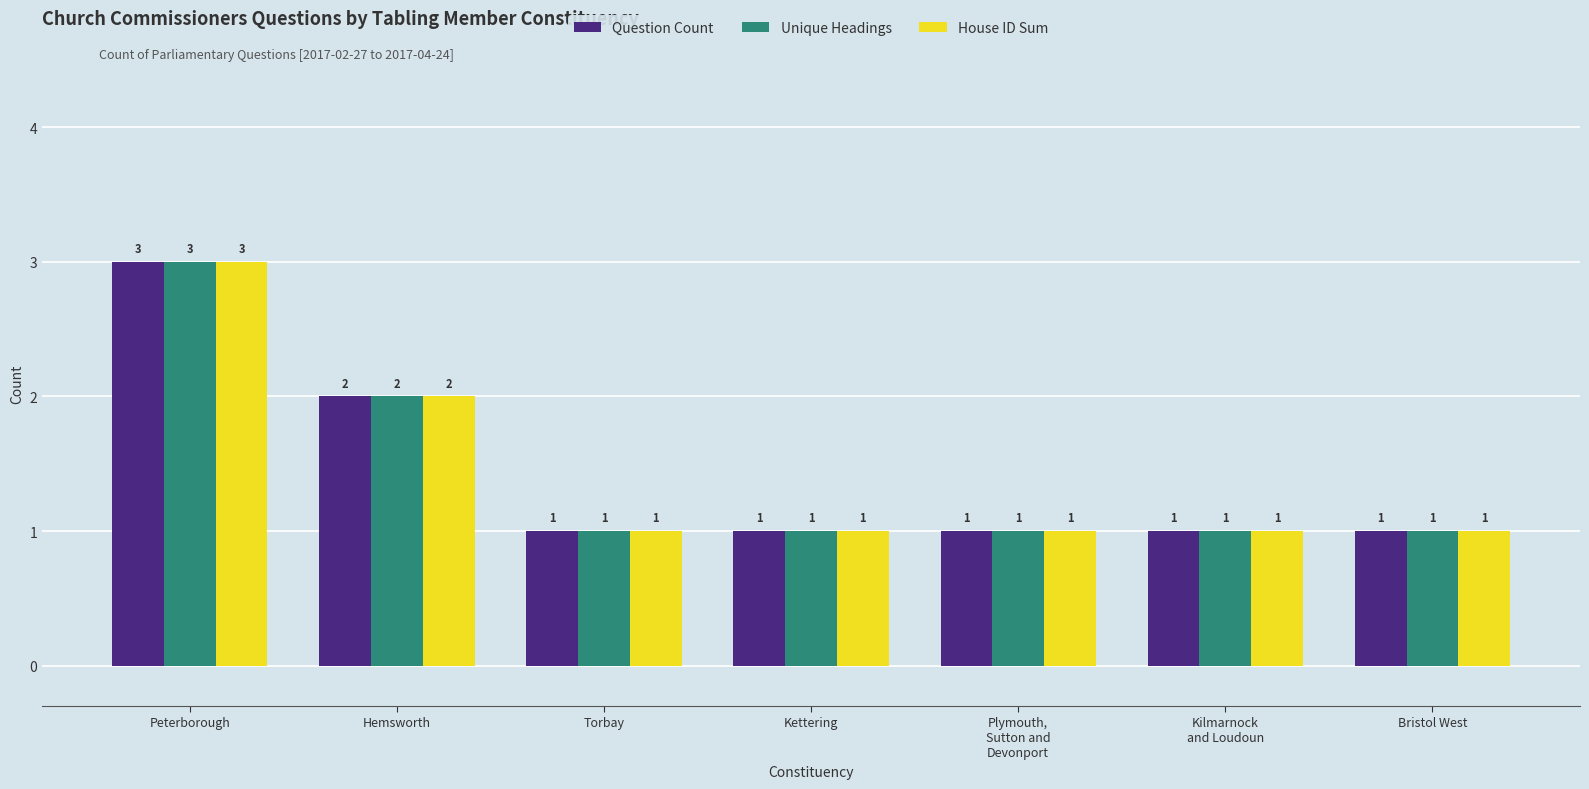

What is the sum of all Question Count values?

10